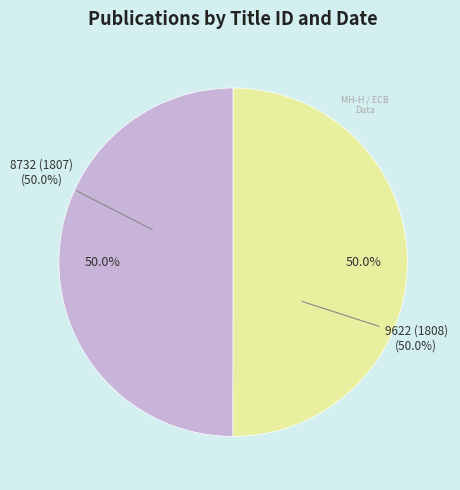

How many slices are in this pie chart?

2